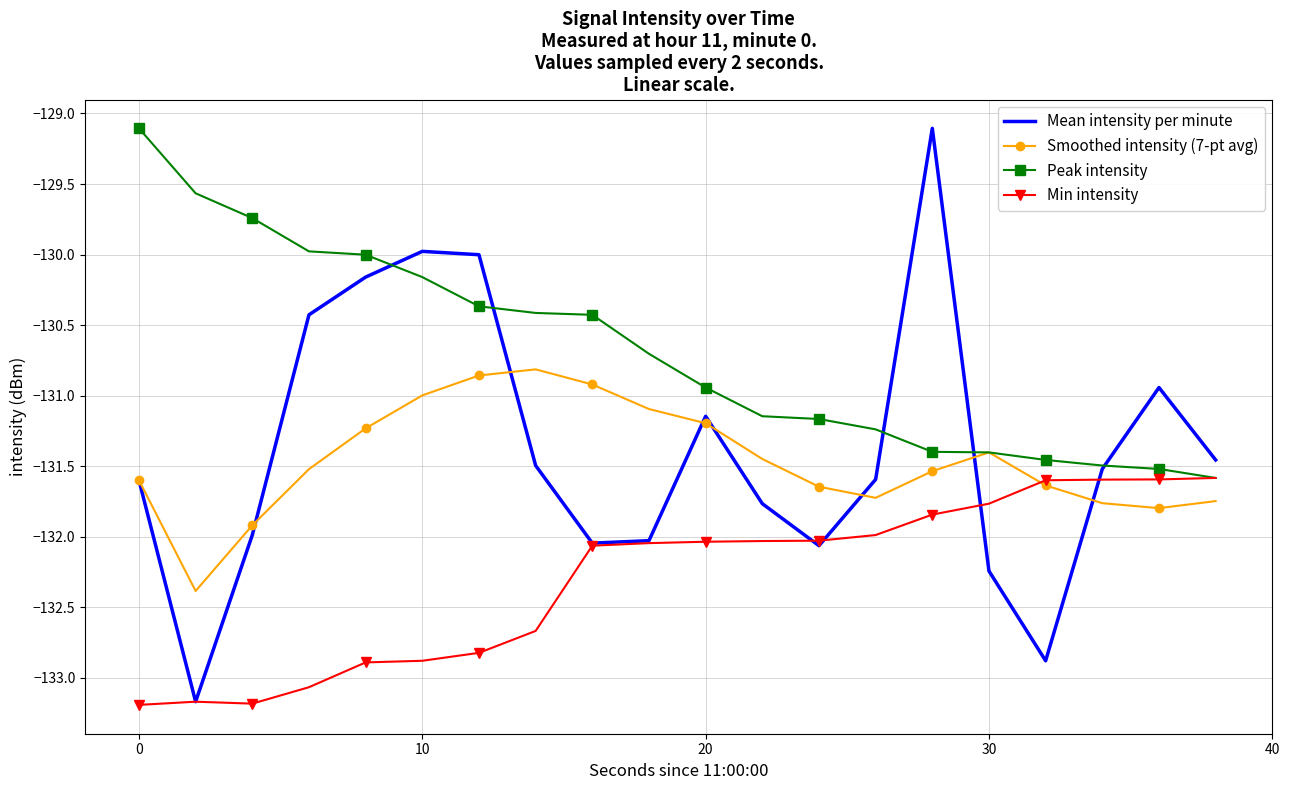

Which series ends up on top after the final intersection of Mean intensity per minute and Min intensity?

Mean intensity per minute